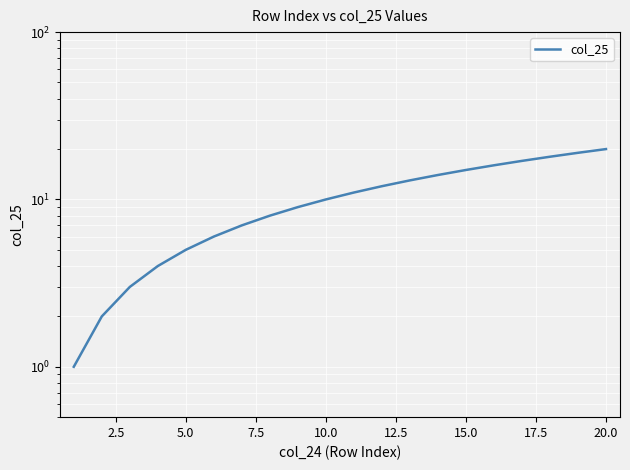

What is the minimum value shown in the chart?

1